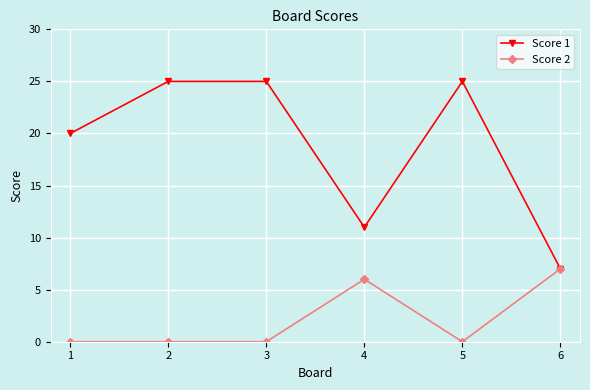

What is the difference between the maximum and minimum values in the Score 1 series?

18